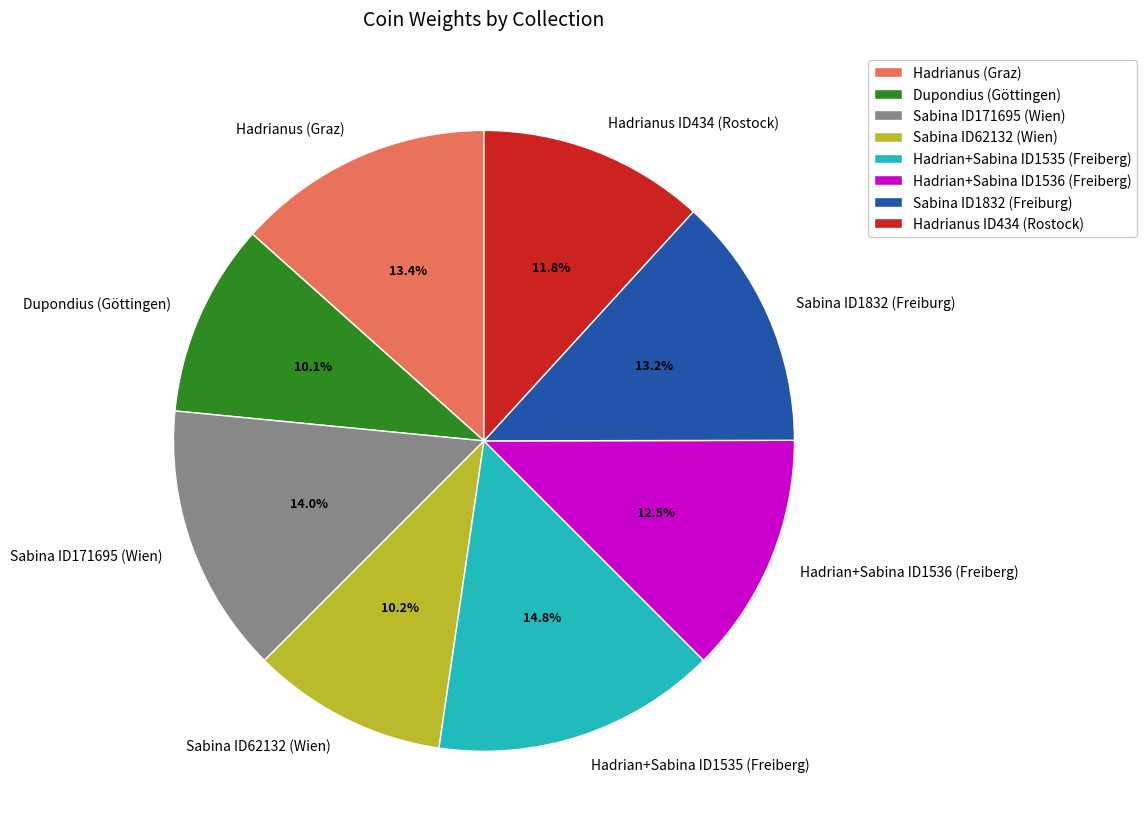

What portion of the pie excludes Sabina ID1832 (Freiburg)?

86.8%